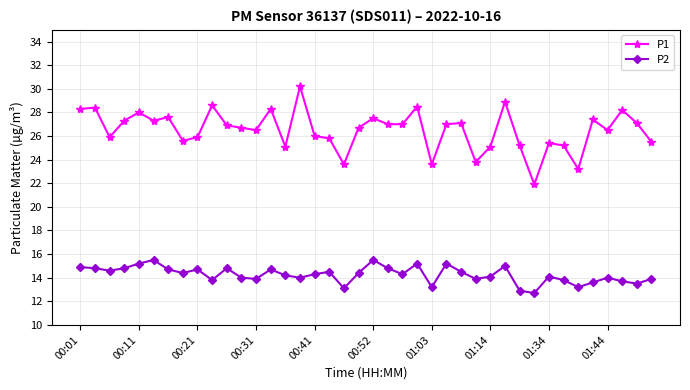

Rank the series by their average value, from lowest to highest.

P2, P1